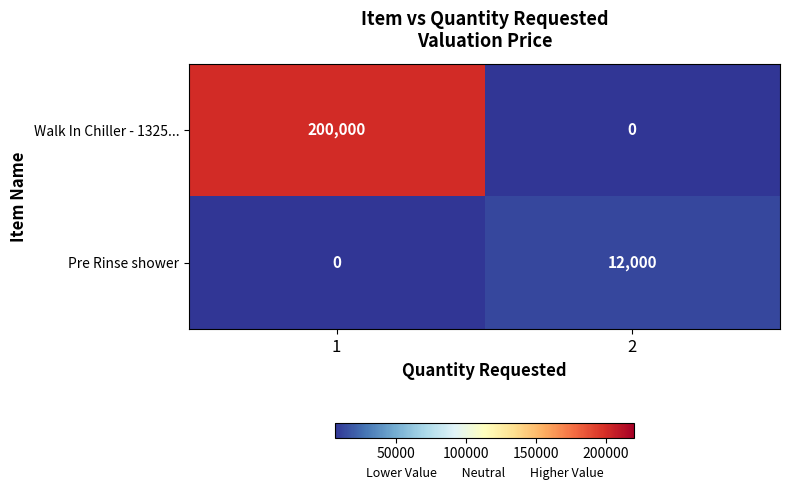

Reading right to left, transcribe all the data shown in this chart.

Walk In Chiller - 1325...: 0	200000
Pre Rinse shower: 12000	0